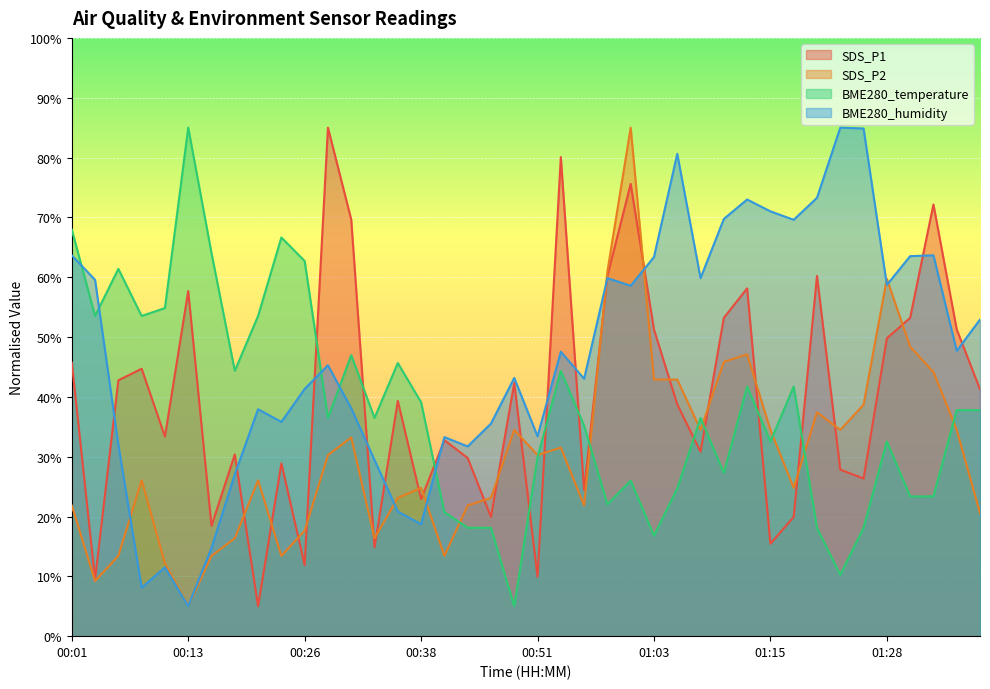

What is the highest value of the BME280_temperature series?

85.0